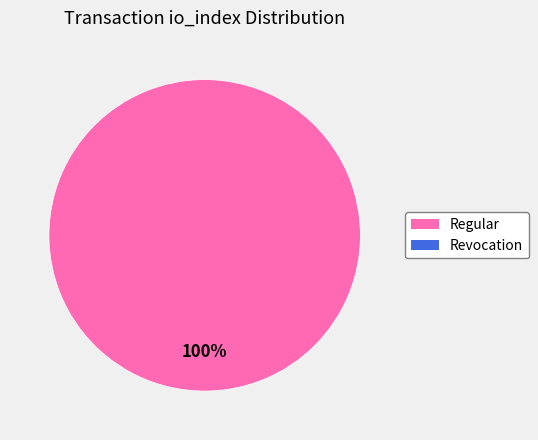

Is there a majority slice in this chart?

Yes